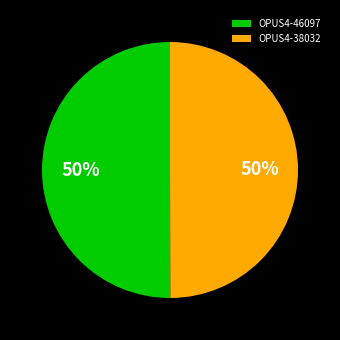

Is it true that OPUS4-38032 is 45% of the pie?

False